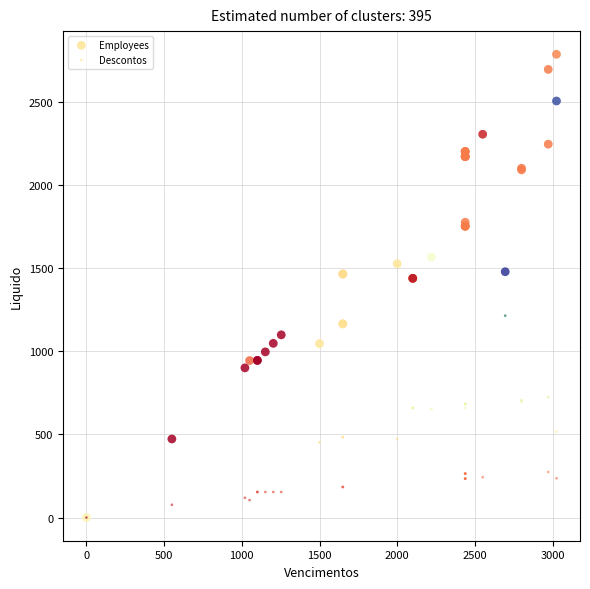

Which series has the largest Y range (max minus min)?

Employees